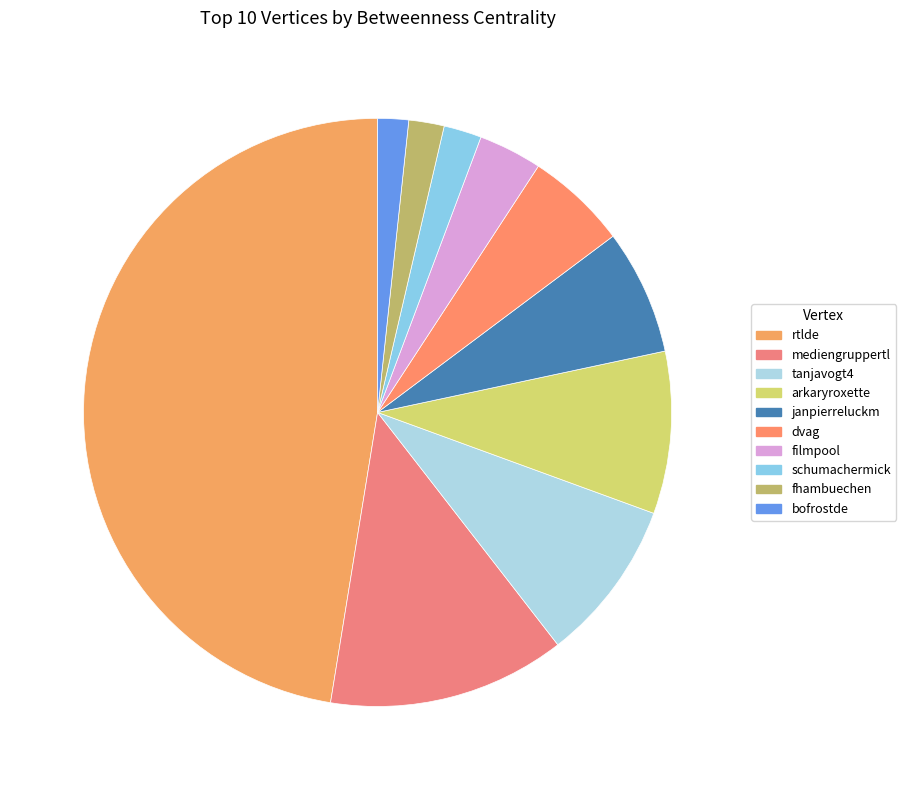

Between janpierreluckm and filmpool, which is larger?

janpierreluckm